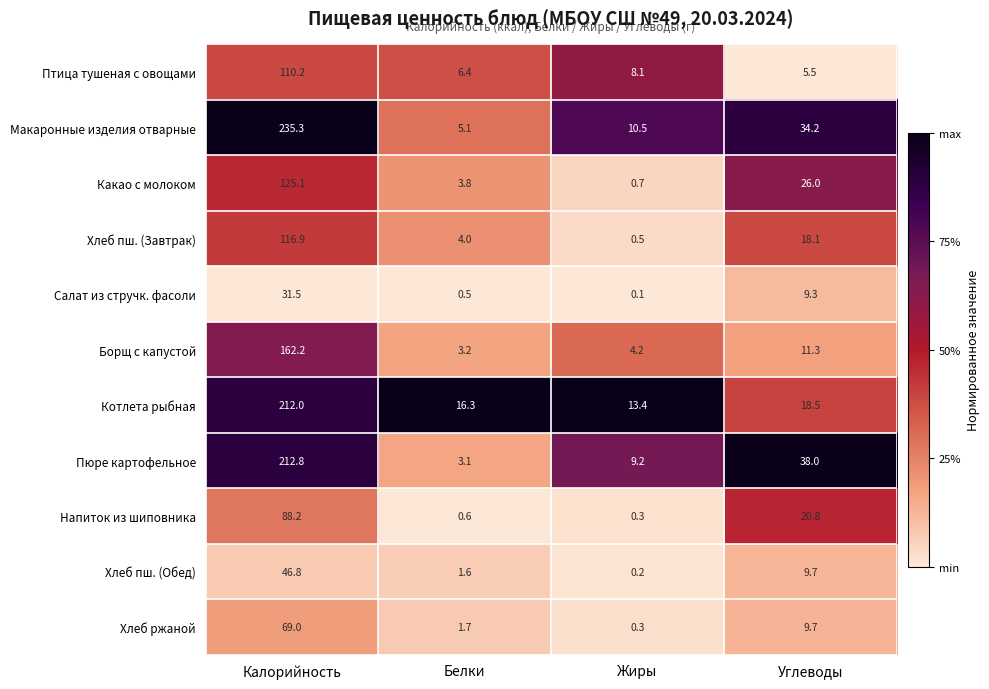

The value of Котлета рыбная at Жиры is 3.5. True or false?

False